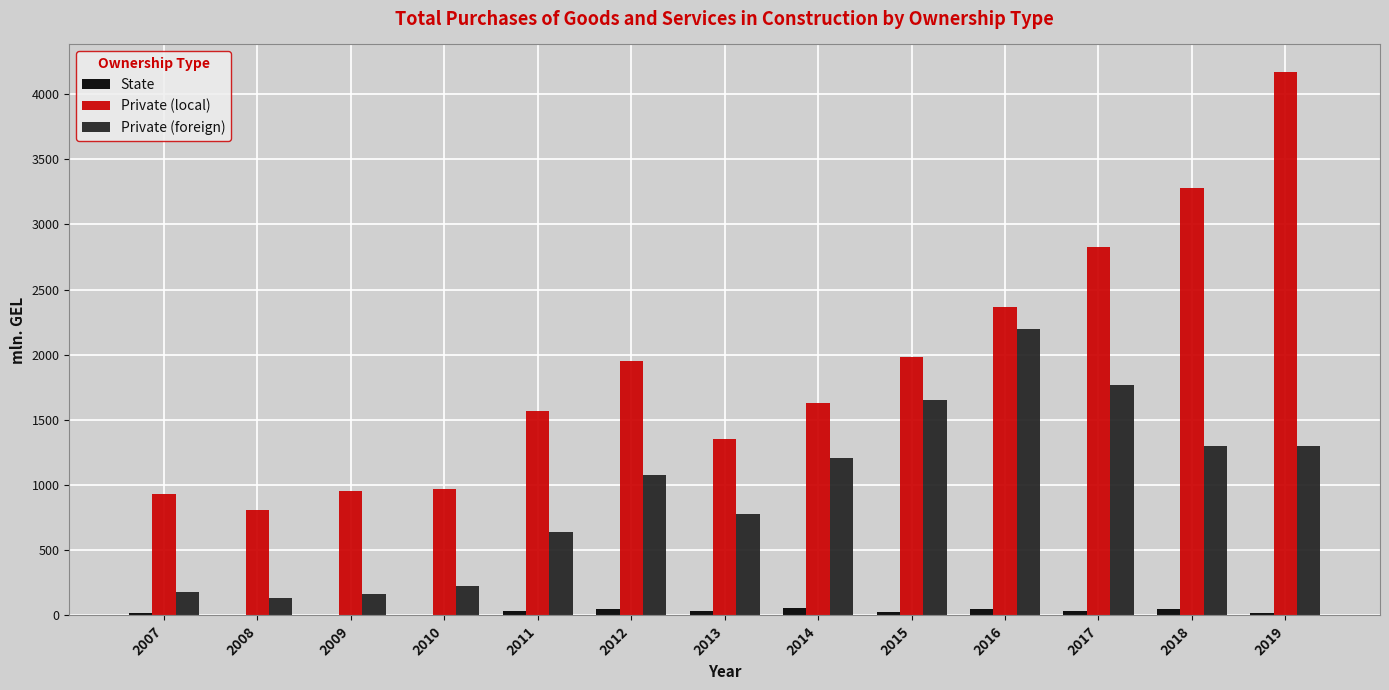

How many groups of bars are there?

13